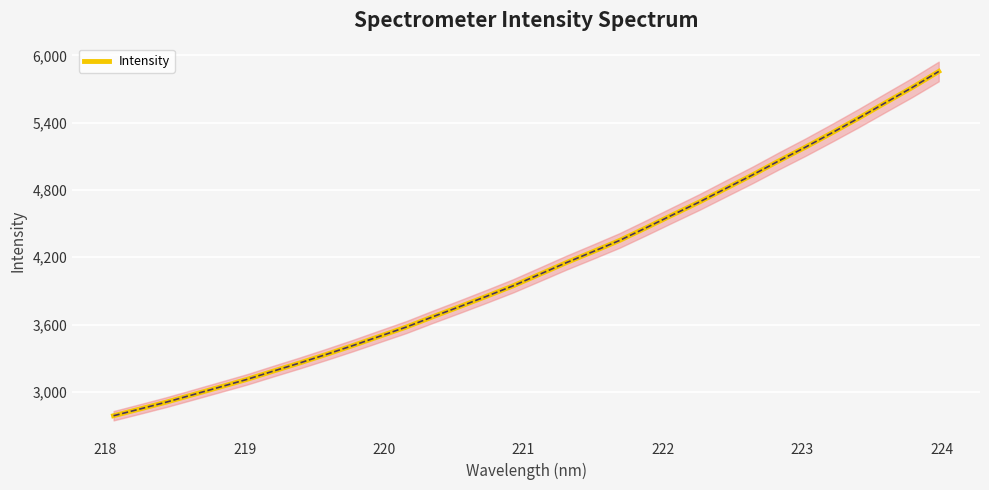

What is the maximum value shown in the chart?

5856.4